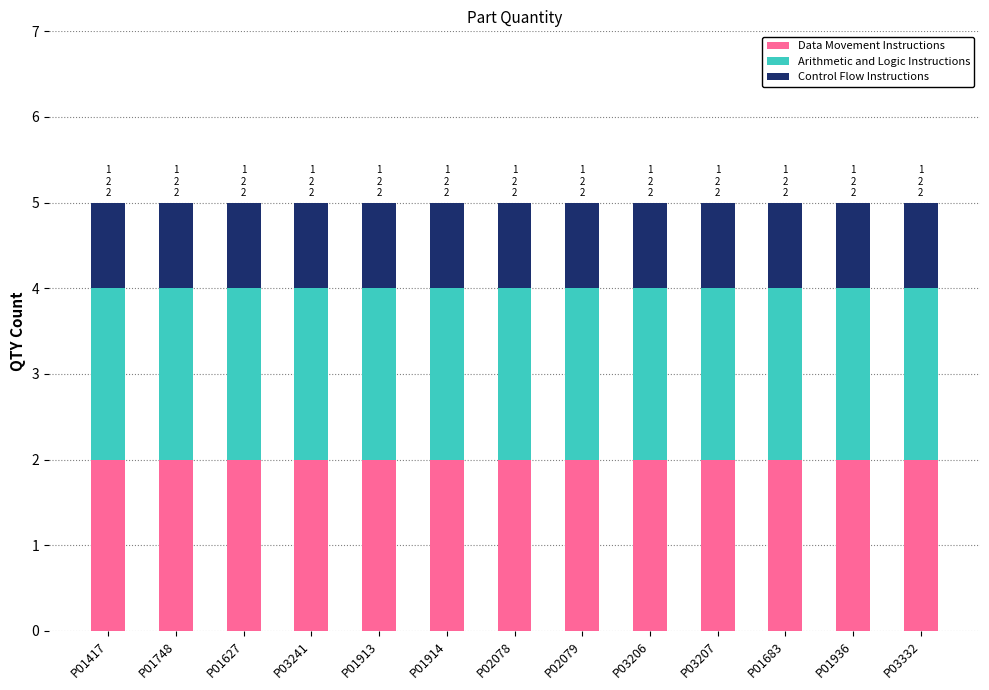

The value of Data Movement Instructions at P03332 is 2. True or false?

True